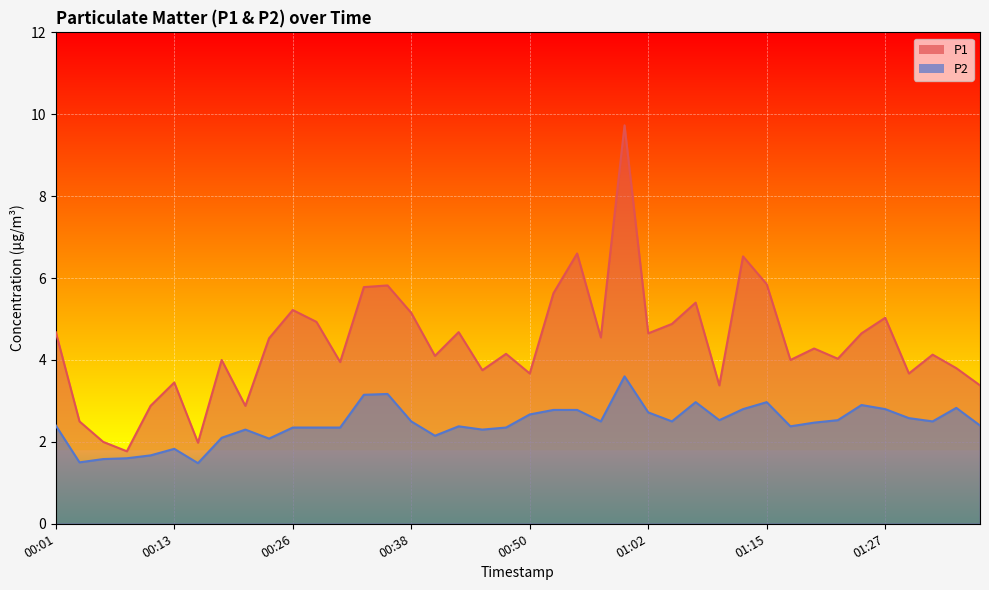

How many data points does each series have?

40